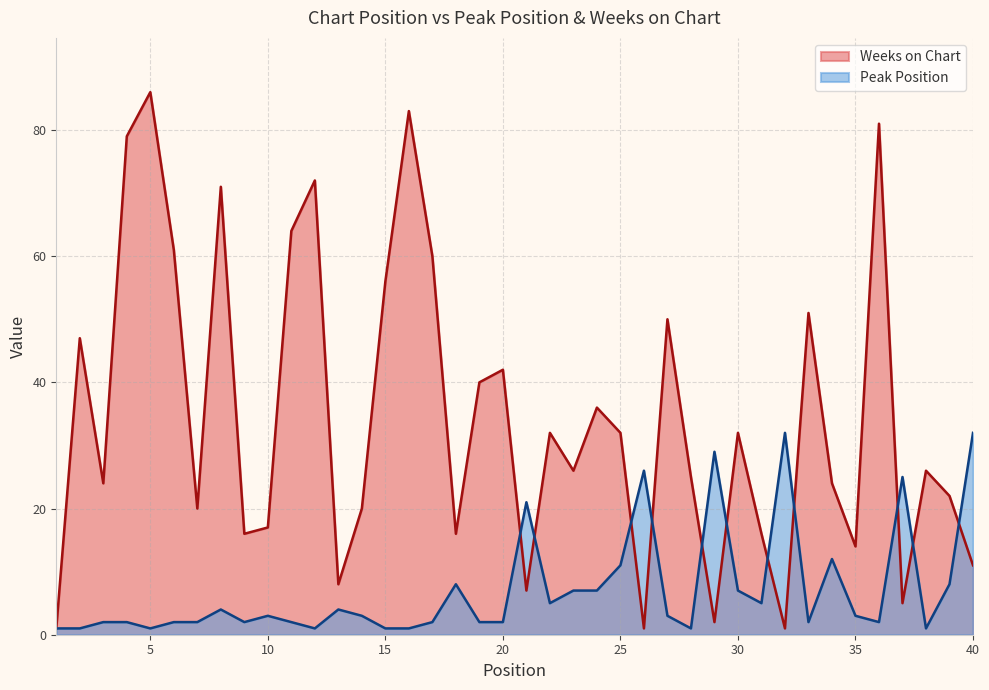

True or false: Weeks on Chart and Peak Position intersect in this chart.

True